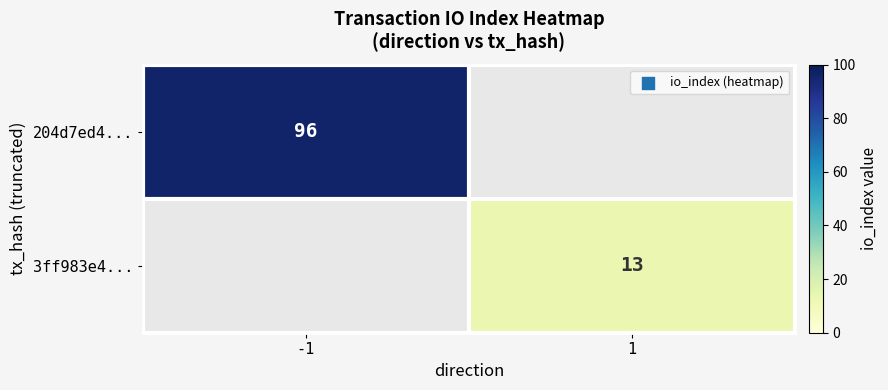

Is it true that 204d7ed4... equals 96 at -1?

True